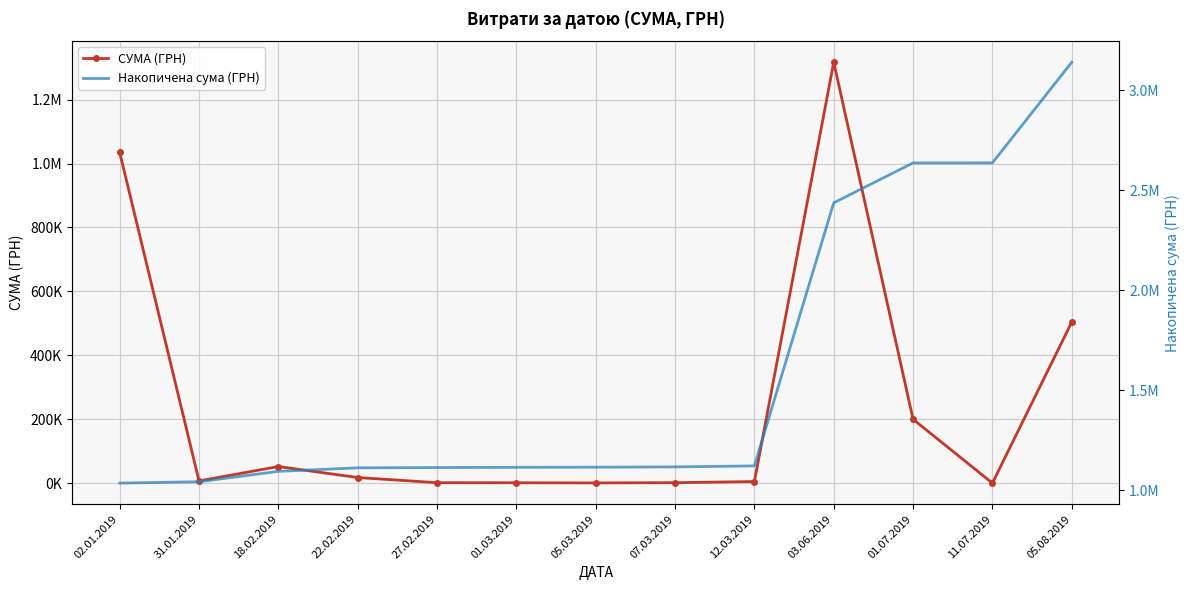

At which label does СУМА (ГРН) first exceed 6928?

02.01.2019